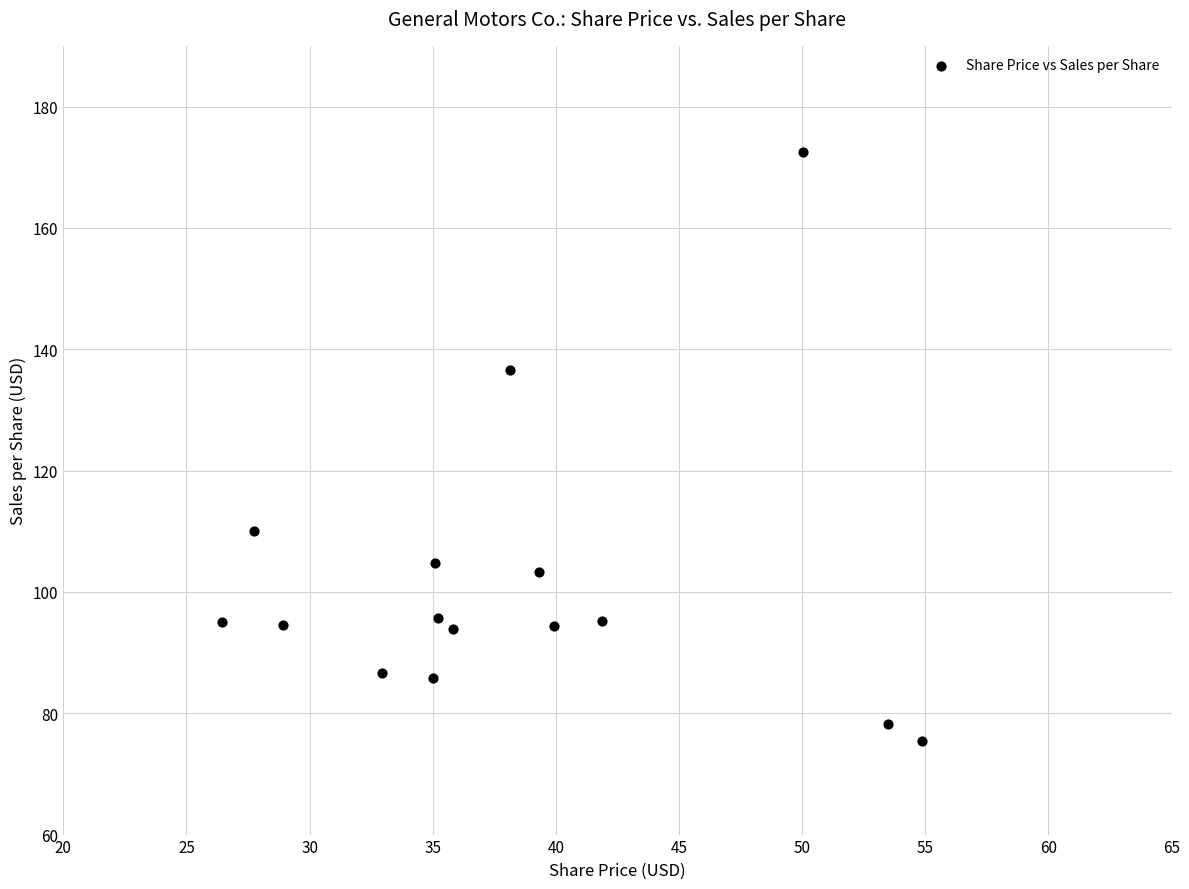

What is the range of X values (max minus min)?

28.4